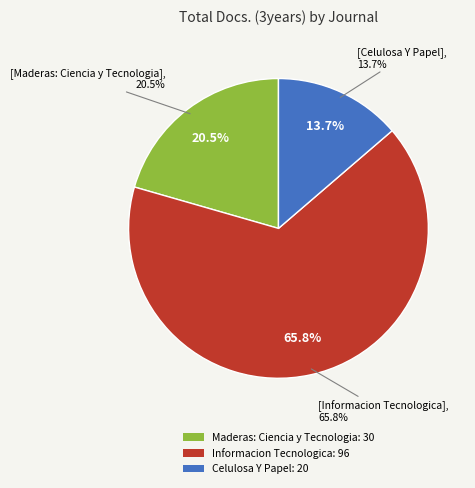

To the nearest percent, what is the difference between the largest and smallest slice percentages?

52%